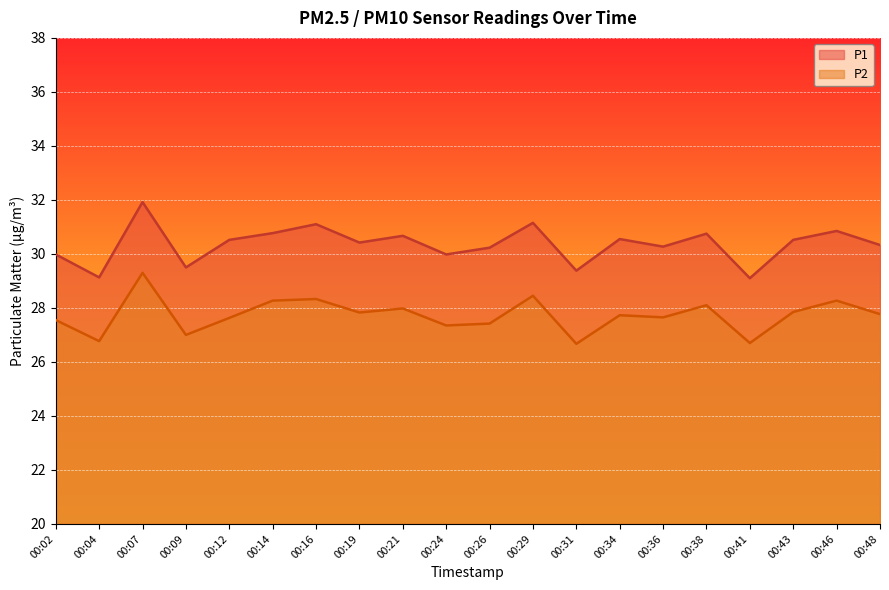

True or false: P2 and P1 cross at least once.

False